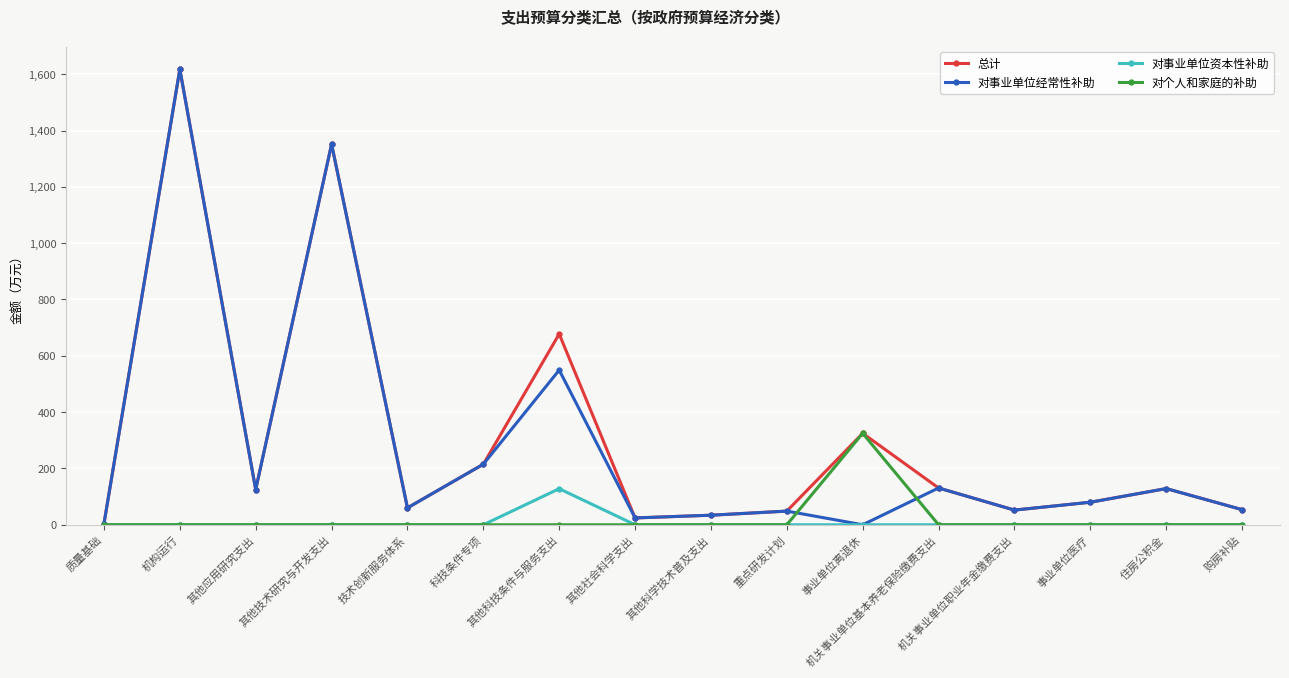

In 对事业单位经常性补助, how many points are higher than both neighbors (excluding endpoints)?

6